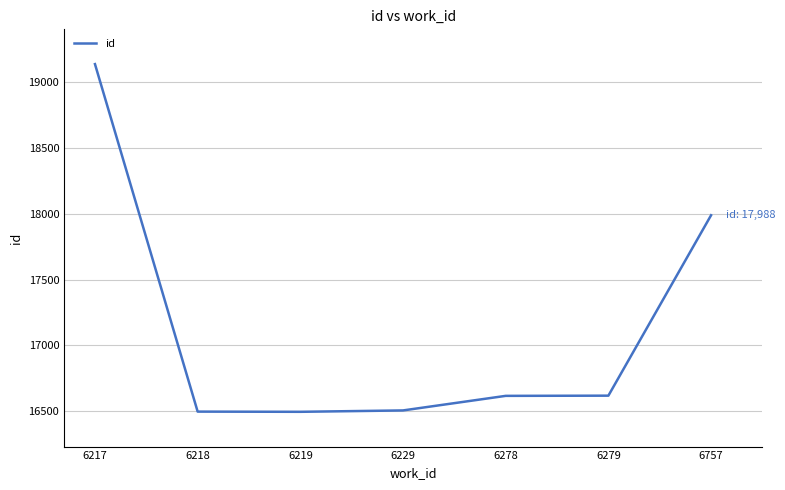

What is the difference between the second highest and second lowest values?

1489.5